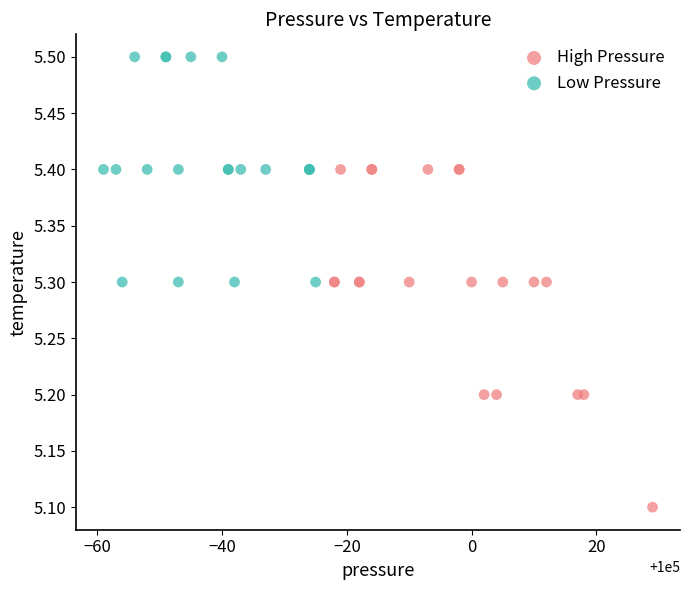

Which series contains the lowest Y value?

High Pressure